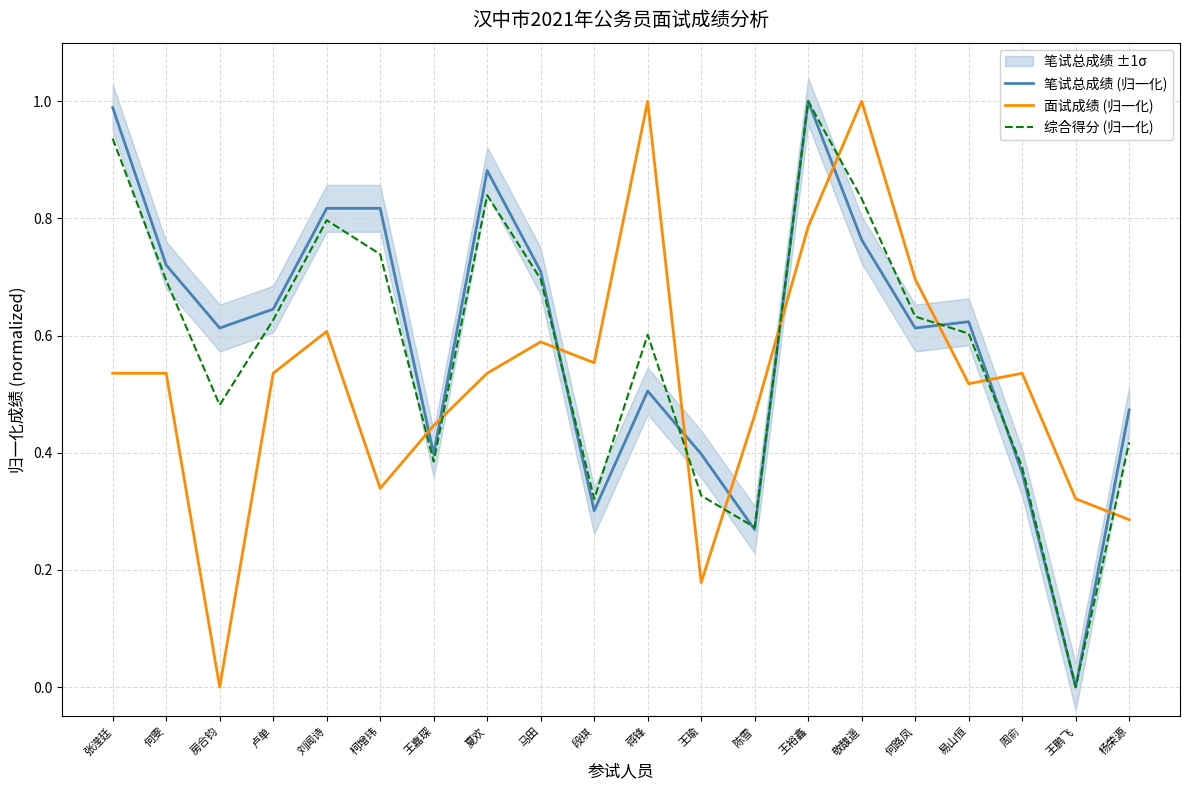

True or false: 笔试总成绩 (归一化) has a value of 0.6 at 何路凤.

True